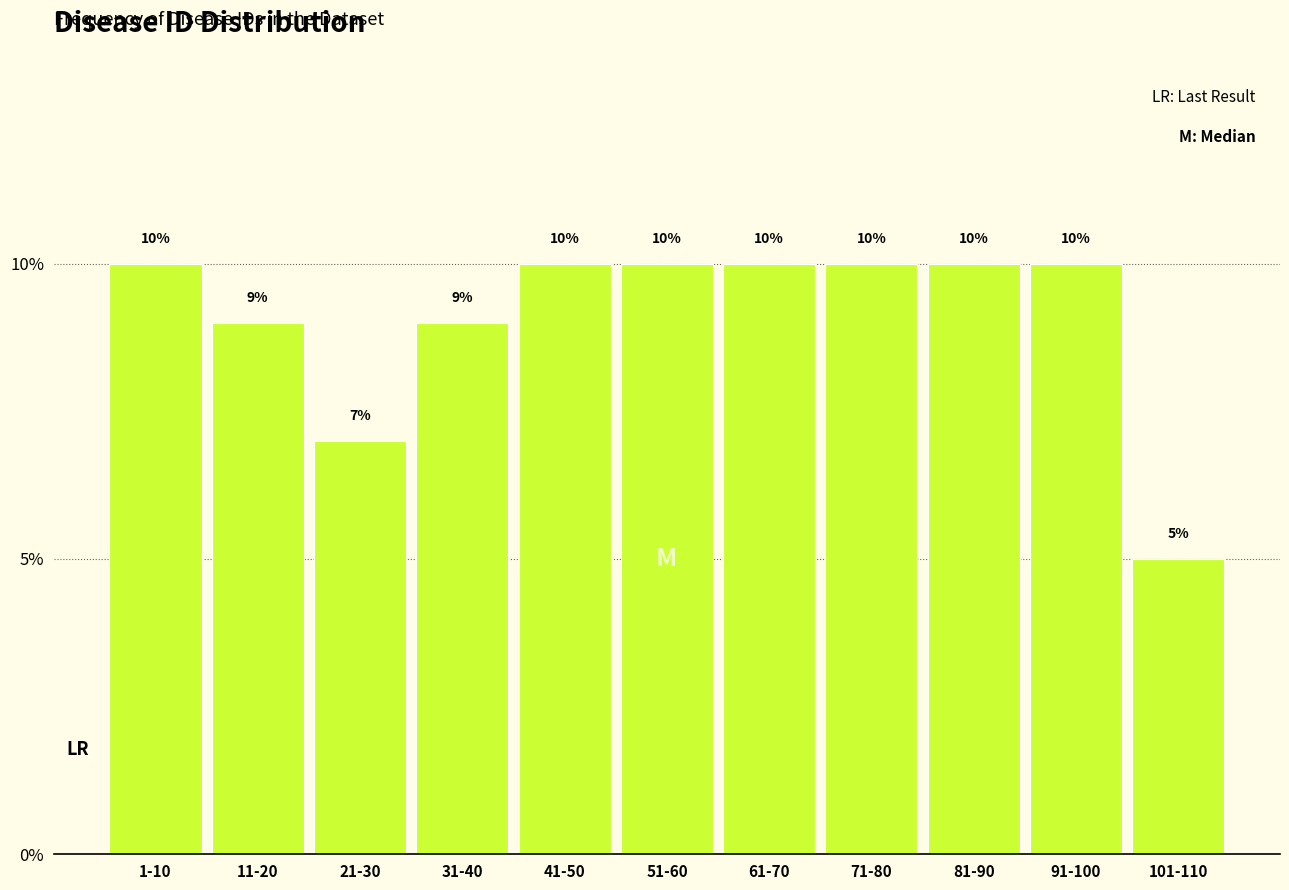

Reading left to right, extract all data points from this chart.

1-10=10.0	11-20=9.0	21-30=7.0	31-40=9.0	41-50=10.0	51-60=10.0	61-70=10.0	71-80=10.0	81-90=10.0	91-100=10.0	101-110=5.0